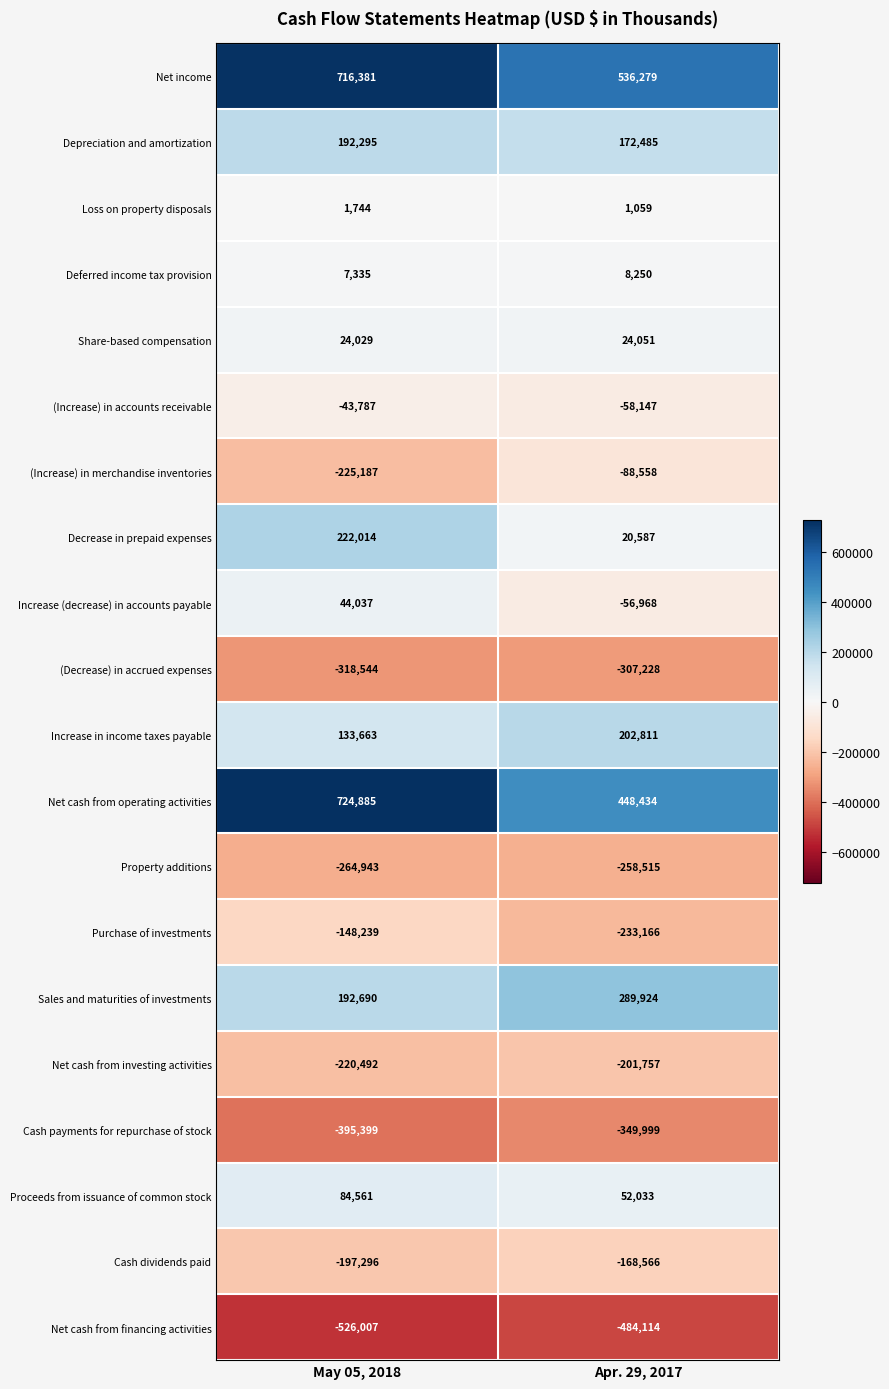

Rank the series by their maximum value, from lowest to highest.

Net cash from financing activities, Cash payments for repurchase of stock, (Decrease) in accrued expenses, Property additions, Net cash from investing activities, Cash dividends paid, Purchase of investments, (Increase) in merchandise inventories, (Increase) in accounts receivable, Loss on property disposals, Deferred income tax provision, Share-based compensation, Increase (decrease) in accounts payable, Proceeds from issuance of common stock, Depreciation and amortization, Increase in income taxes payable, Decrease in prepaid expenses, Sales and maturities of investments, Net income, Net cash from operating activities